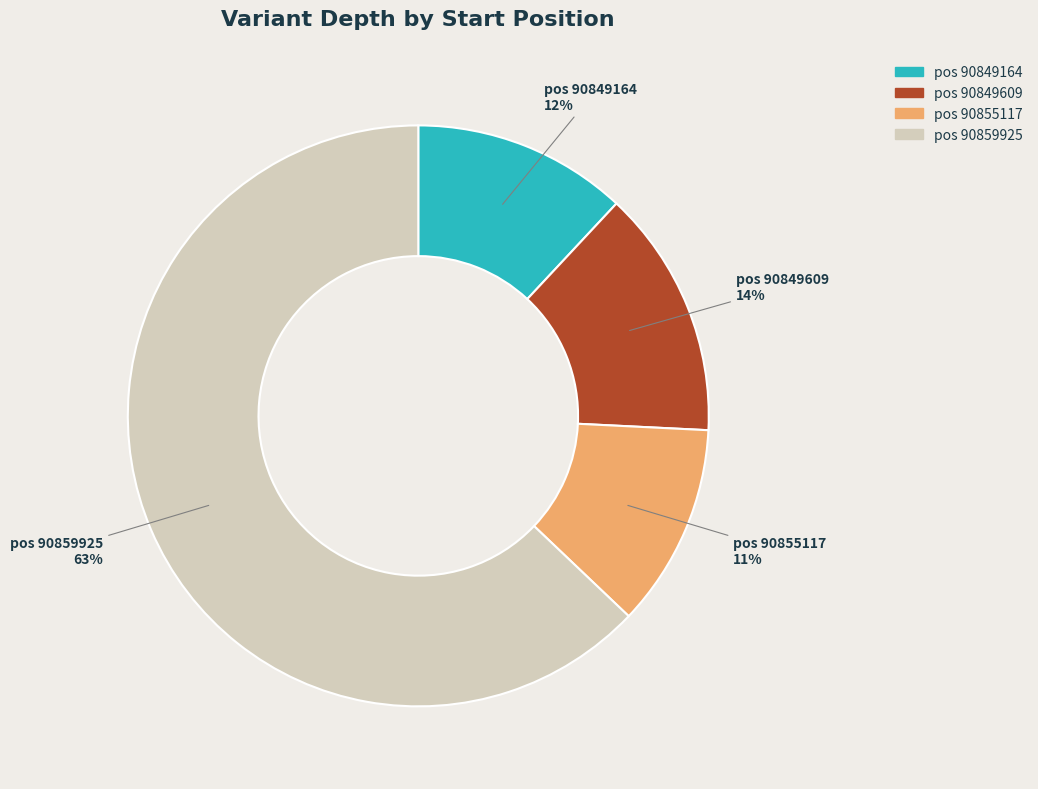

How many segments does this pie chart have?

4